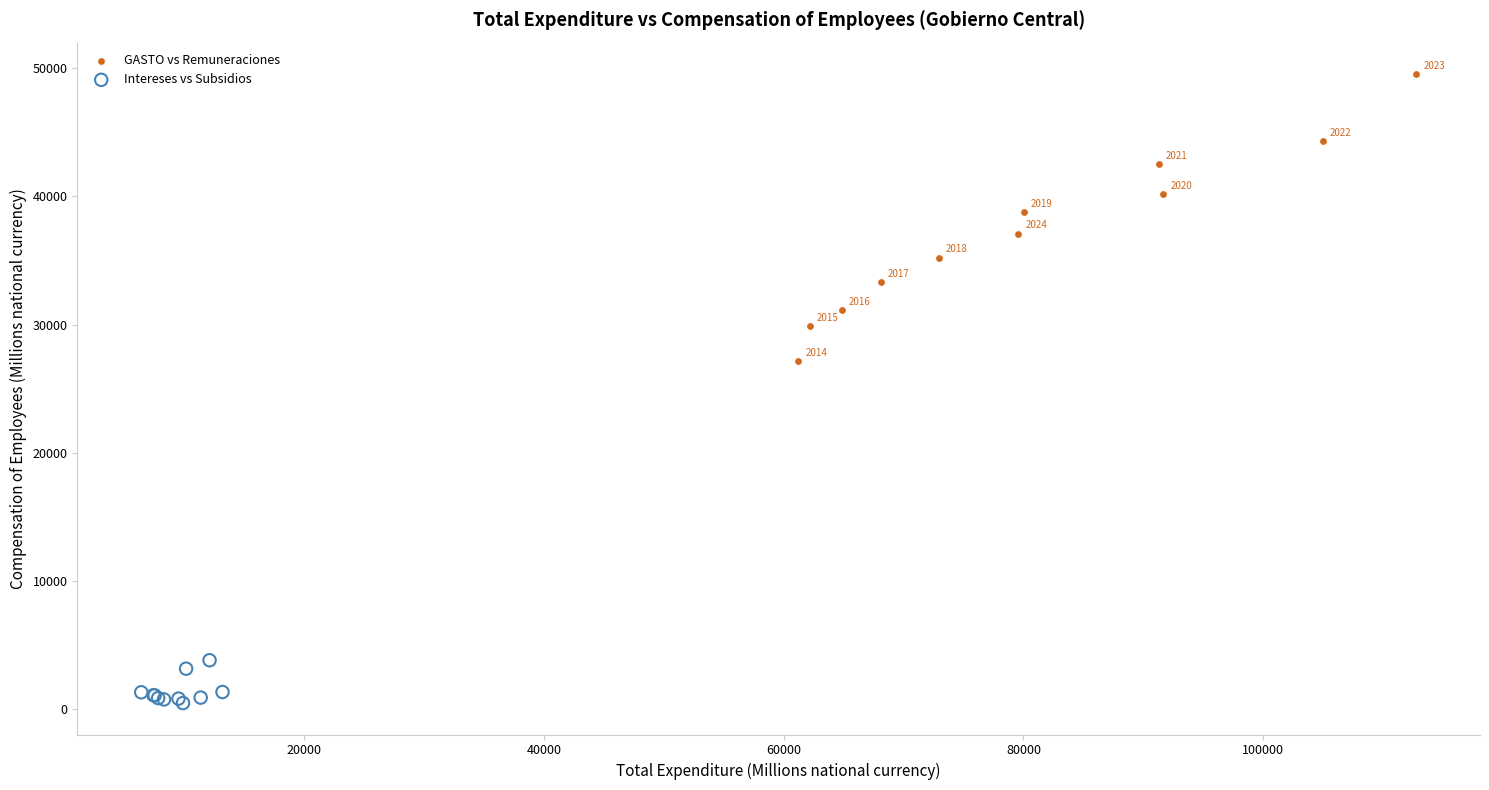

Which series reaches the maximum Y coordinate?

GASTO vs Remuneraciones